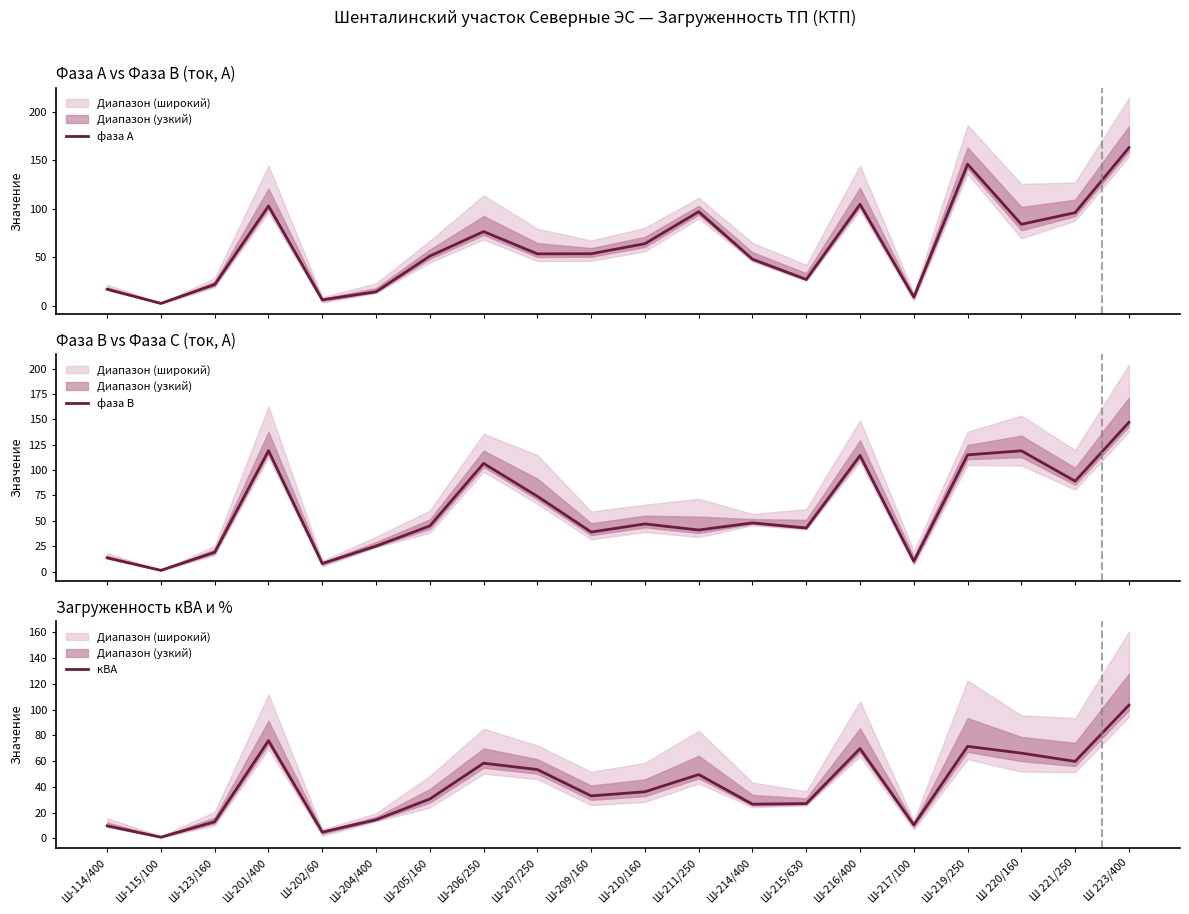

Reading left to right, list all the values displayed in this chart.

фаза А: Ш-114/400=17.0	Ш-115/100=2.4	Ш-123/160=21.9	Ш-201/400=102.9	Ш-202/60=6.1	Ш-204/400=14.4	Ш-205/160=51.2	Ш-206/250=76.5	Ш-207/250=53.5	Ш-209/160=53.6	Ш-210/160=64.0	Ш-211/250=97.0	Ш-214/400=48.0	Ш-215/630=27.1	Ш-216/400=104.6	Ш-217/100=8.9	Ш-219/250=146.0	Ш 220/160=84.0	Ш 221/250=96.0	Ш 223/400=163.0
фаза В: Ш-114/400=13.6	Ш-115/100=1.3	Ш-123/160=19.1	Ш-201/400=119.1	Ш-202/60=8.0	Ш-204/400=25.2	Ш-205/160=45.0	Ш-206/250=106.6	Ш-207/250=74.2	Ш-209/160=39.0	Ш-210/160=47.0	Ш-211/250=41.0	Ш-214/400=48.0	Ш-215/630=43.0	Ш-216/400=114.4	Ш-217/100=10.2	Ш-219/250=115.0	Ш 220/160=119.0	Ш 221/250=89.1	Ш 223/400=147.0
кВА: Ш-114/400=9.7	Ш-115/100=0.9	Ш-123/160=12.9	Ш-201/400=75.9	Ш-202/60=4.8	Ш-204/400=14.4	Ш-205/160=30.5	Ш-206/250=58.4	Ш-207/250=53.4	Ш-209/160=32.9	Ш-210/160=36.2	Ш-211/250=49.5	Ш-214/400=26.5	Ш-215/630=27.0	Ш-216/400=69.7	Ш-217/100=10.4	Ш-219/250=71.4	Ш 220/160=66.2	Ш 221/250=59.7	Ш 223/400=103.4